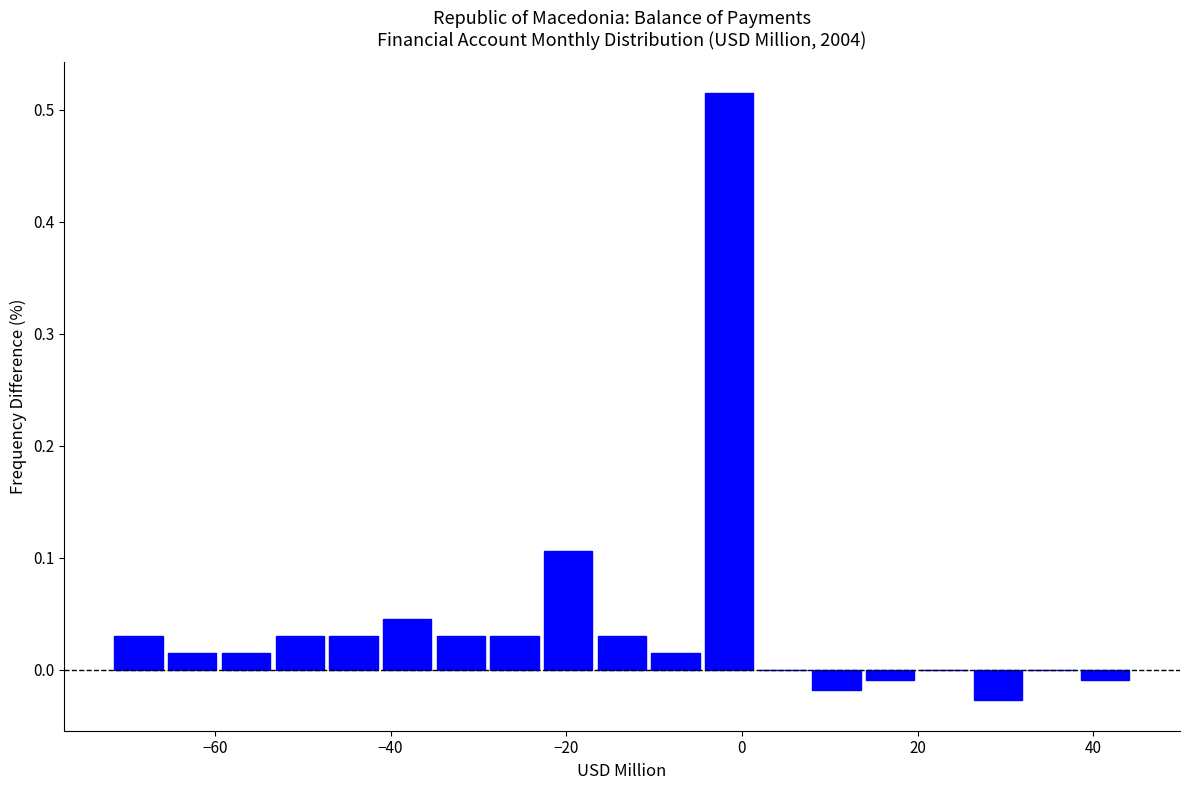

Around what value on the x-axis is the tallest bar? Give the approximate position of its centre, as read against the axis.

-2